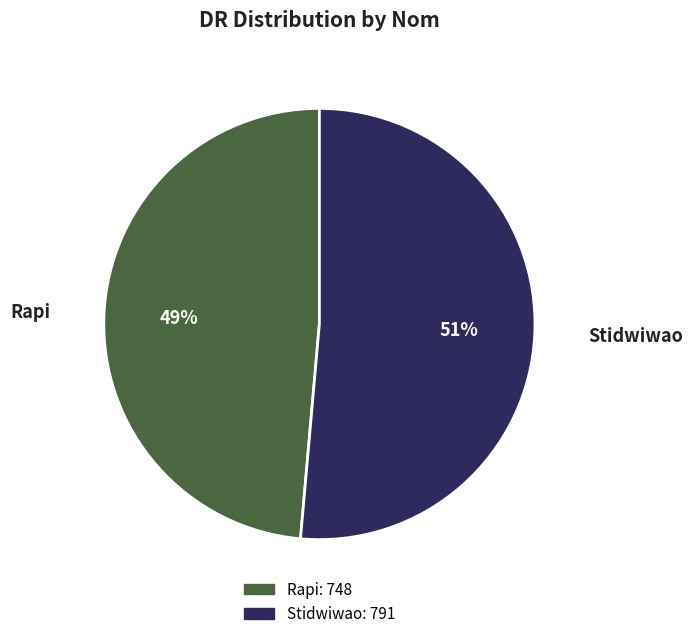

To the nearest percent, what is the combined percentage of Rapi and Stidwiwao?

100%